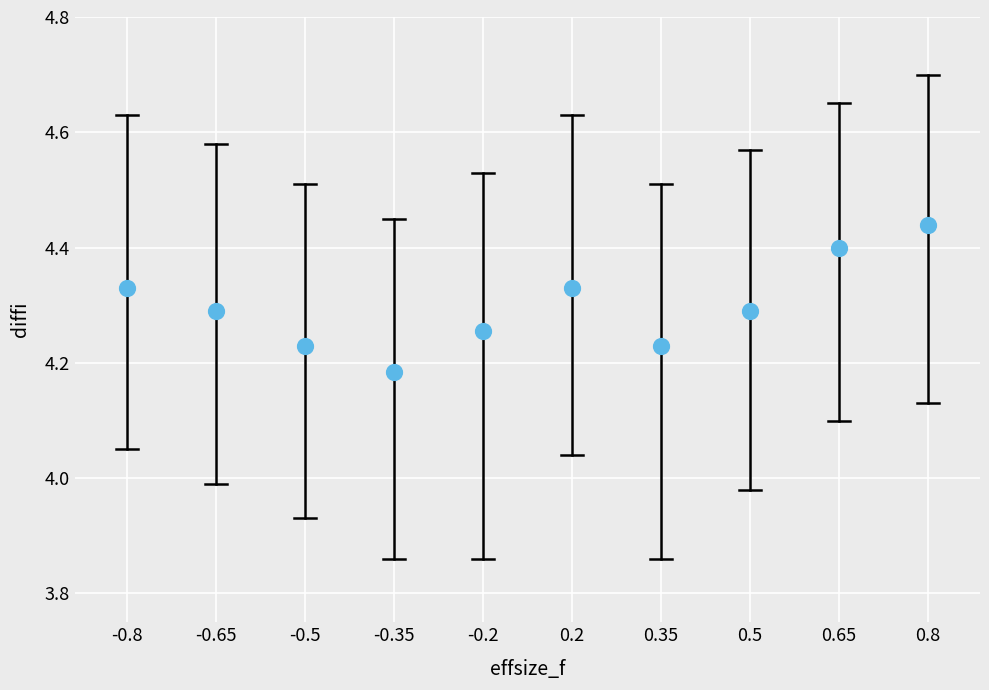

What is the range of Y values (max minus min)?

0.3